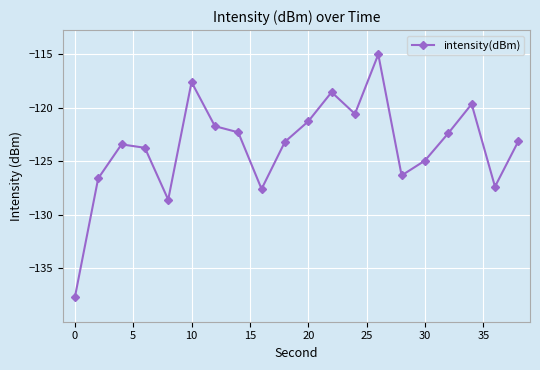

What is the average value?

-123.6